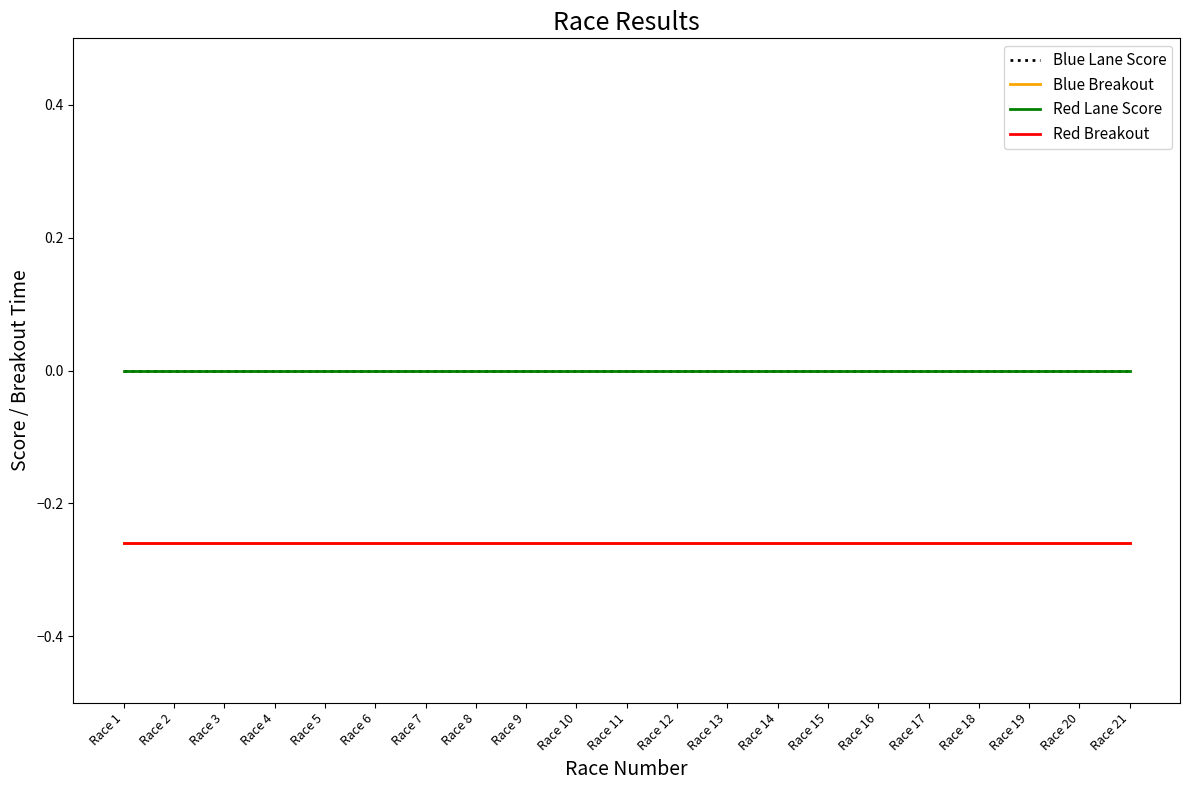

Reading left to right, transcribe all the data shown in this chart.

Blue Lane Score: Race 1=0.0	Race 2=0.0	Race 3=0.0	Race 4=0.0	Race 5=0.0	Race 6=0.0	Race 7=0.0	Race 8=0.0	Race 9=0.0	Race 10=0.0	Race 11=0.0	Race 12=0.0	Race 13=0.0	Race 14=0.0	Race 15=0.0	Race 16=0.0	Race 17=0.0	Race 18=0.0	Race 19=0.0	Race 20=0.0	Race 21=0.0
Blue Breakout: Race 1=-0.3	Race 2=-0.3	Race 3=-0.3	Race 4=-0.3	Race 5=-0.3	Race 6=-0.3	Race 7=-0.3	Race 8=-0.3	Race 9=-0.3	Race 10=-0.3	Race 11=-0.3	Race 12=-0.3	Race 13=-0.3	Race 14=-0.3	Race 15=-0.3	Race 16=-0.3	Race 17=-0.3	Race 18=-0.3	Race 19=-0.3	Race 20=-0.3	Race 21=-0.3
Red Lane Score: Race 1=0.0	Race 2=0.0	Race 3=0.0	Race 4=0.0	Race 5=0.0	Race 6=0.0	Race 7=0.0	Race 8=0.0	Race 9=0.0	Race 10=0.0	Race 11=0.0	Race 12=0.0	Race 13=0.0	Race 14=0.0	Race 15=0.0	Race 16=0.0	Race 17=0.0	Race 18=0.0	Race 19=0.0	Race 20=0.0	Race 21=0.0
Red Breakout: Race 1=-0.3	Race 2=-0.3	Race 3=-0.3	Race 4=-0.3	Race 5=-0.3	Race 6=-0.3	Race 7=-0.3	Race 8=-0.3	Race 9=-0.3	Race 10=-0.3	Race 11=-0.3	Race 12=-0.3	Race 13=-0.3	Race 14=-0.3	Race 15=-0.3	Race 16=-0.3	Race 17=-0.3	Race 18=-0.3	Race 19=-0.3	Race 20=-0.3	Race 21=-0.3